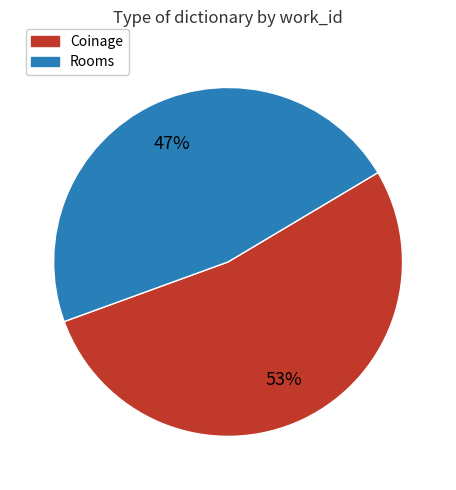

Which has a higher value, Rooms or Coinage?

Coinage